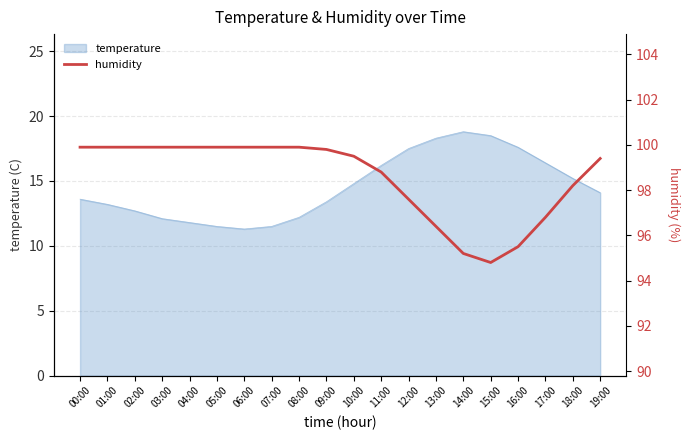

What is the approximate value at 12:00?

97.6